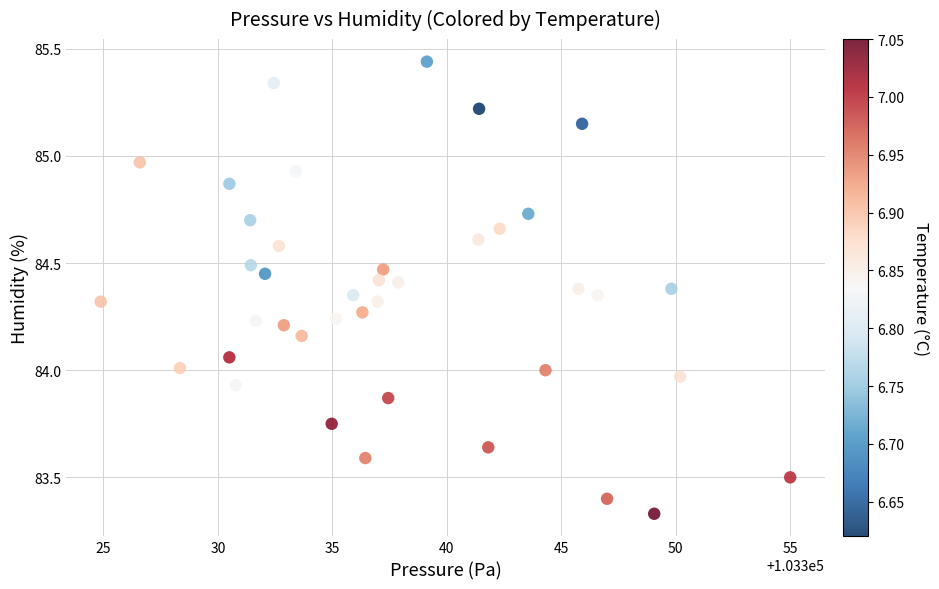

What is the range of X values (max minus min)?

30.1